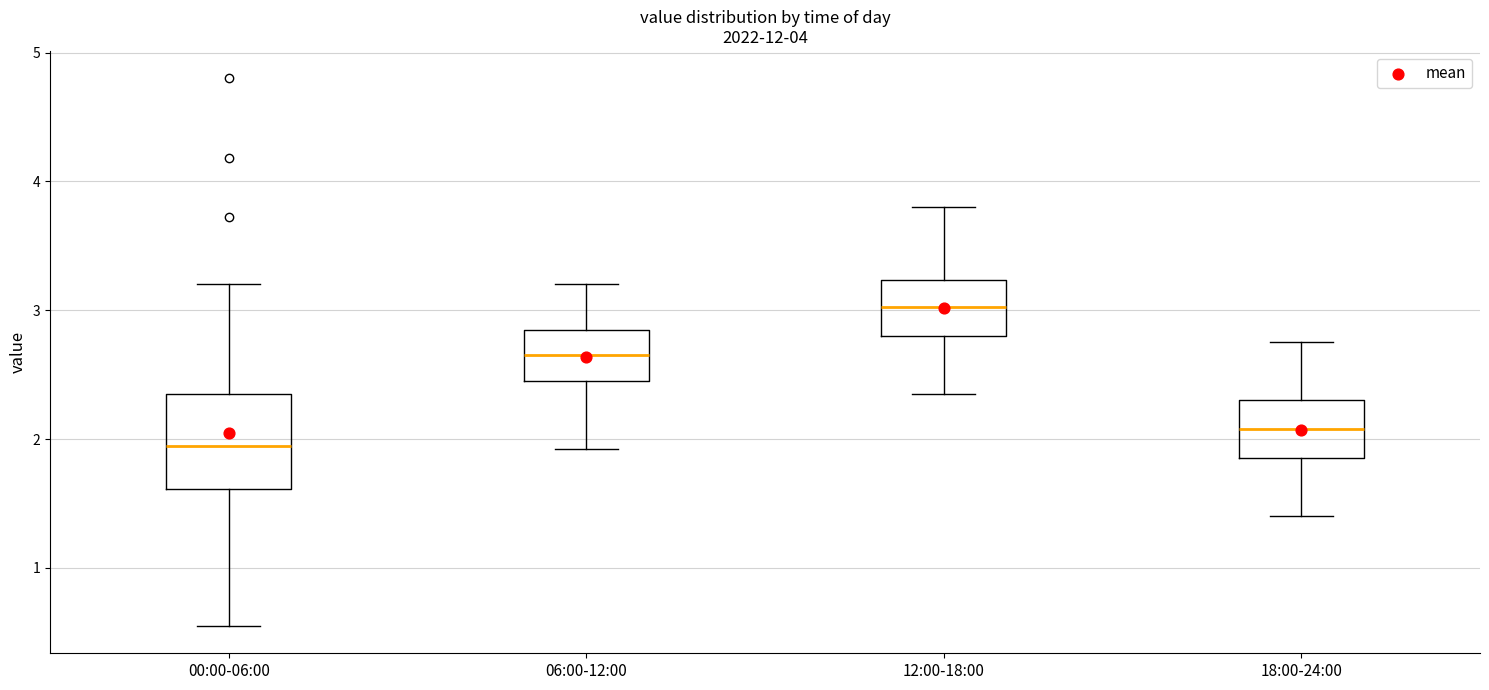

Which box is the tallest, from its lower edge to its upper edge?

00:00-06:00